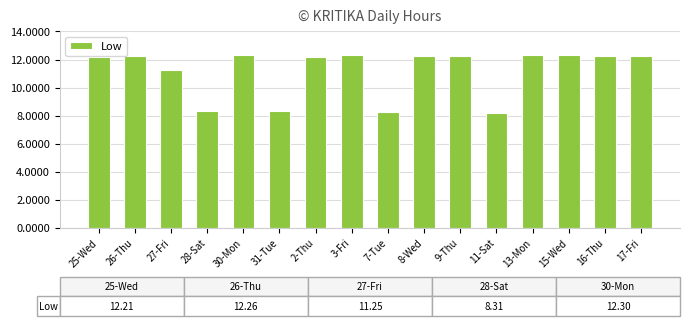

What is the difference between the second highest and minimum values?

4.1